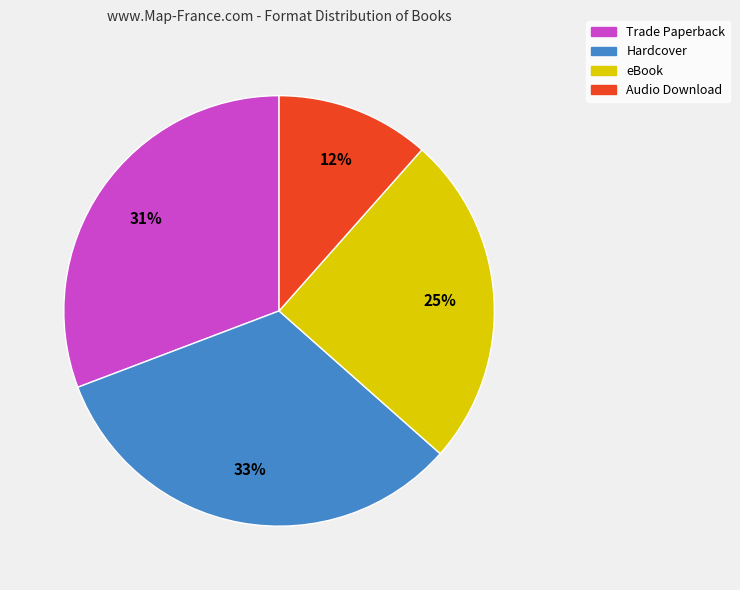

Is it true that Hardcover is 41% of the pie?

False